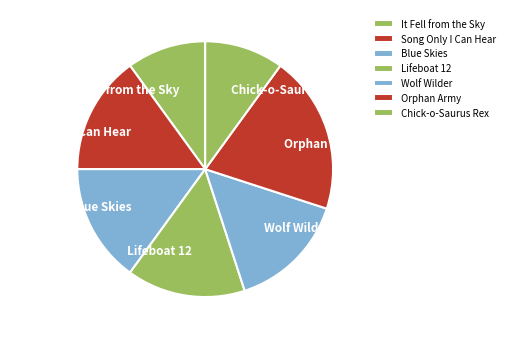

Between Orphan Army and Blue Skies, which is larger?

Orphan Army